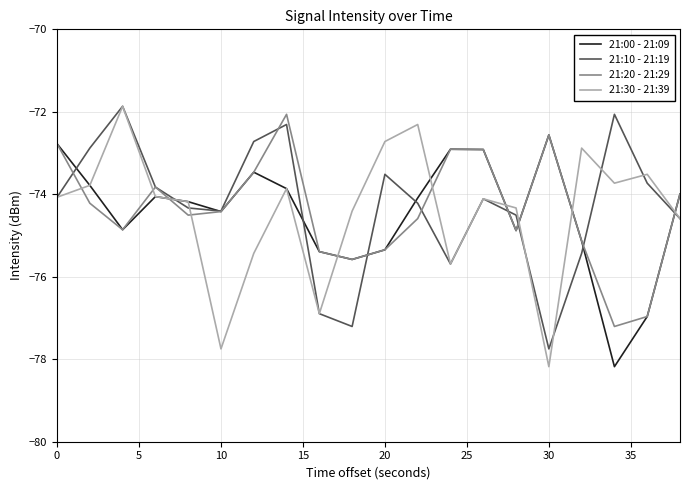

True or false: 21:30 - 21:39 and 21:20 - 21:29 cross at least once.

True